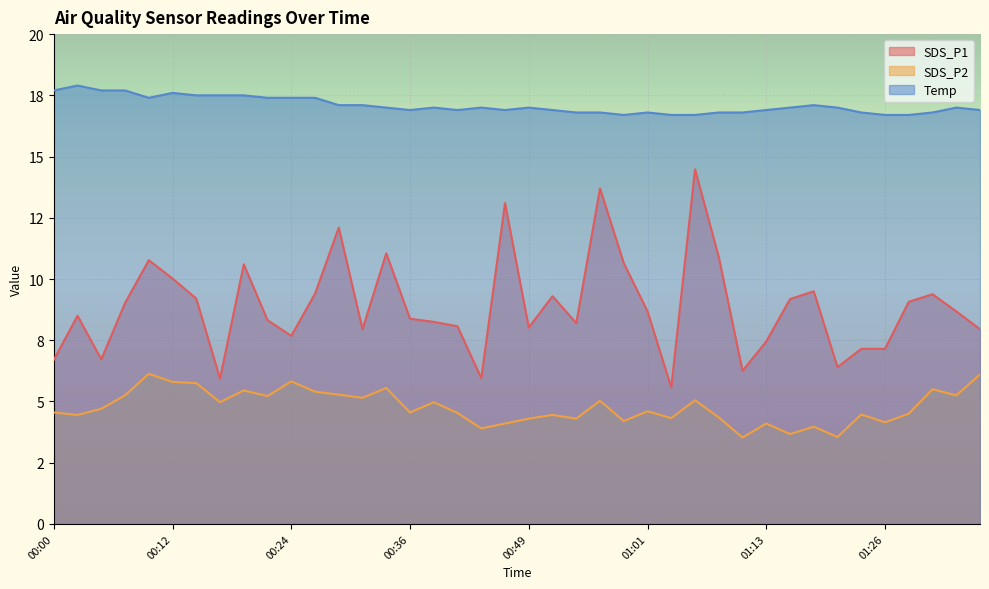

Rank the series by their maximum value, from highest to lowest.

Temp, SDS_P1, SDS_P2